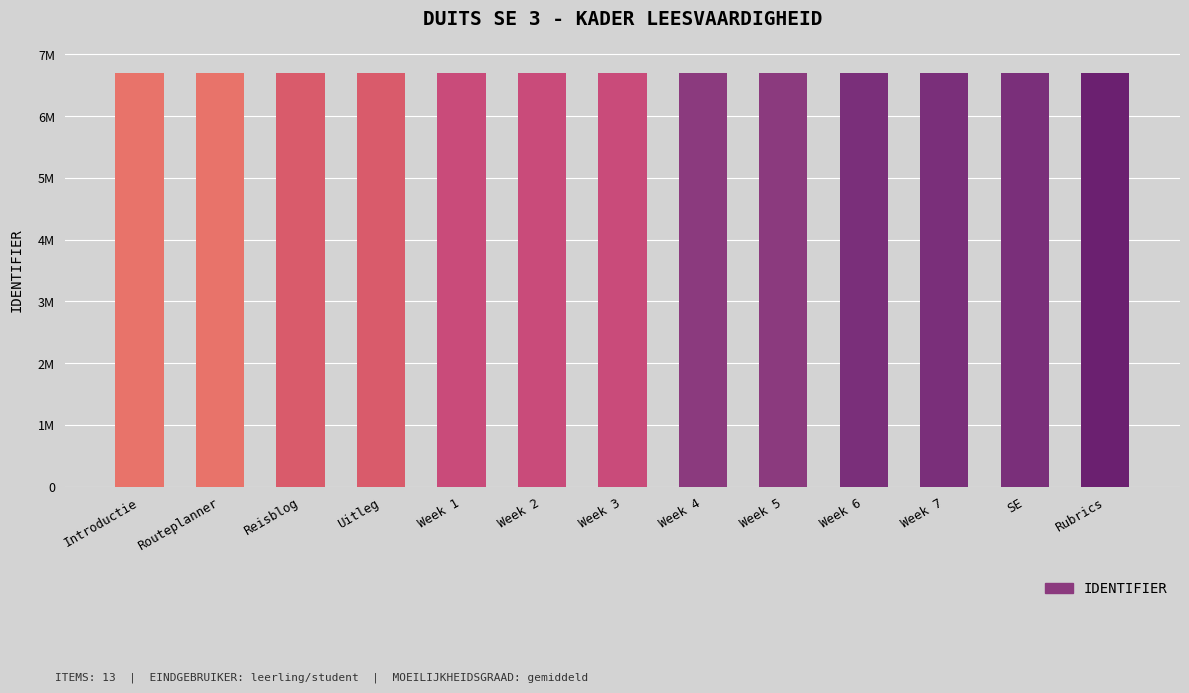

What value does the data have at Week 4?

6699927